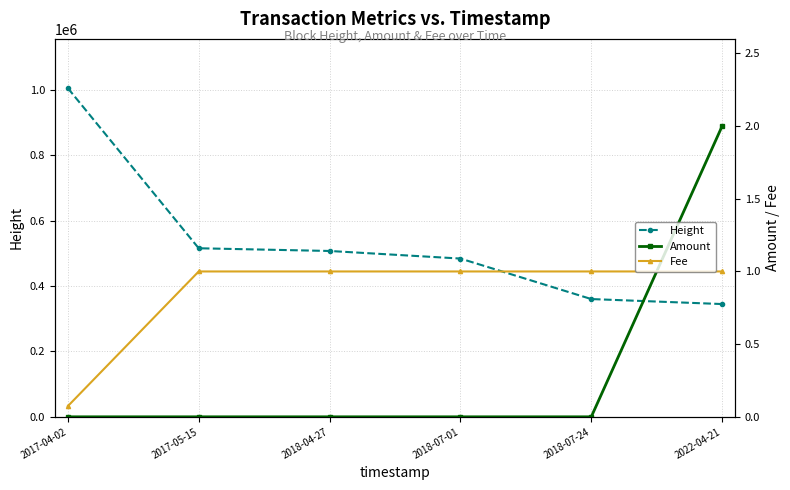

Where is Fee nearest to the value 0?

2017-04-02